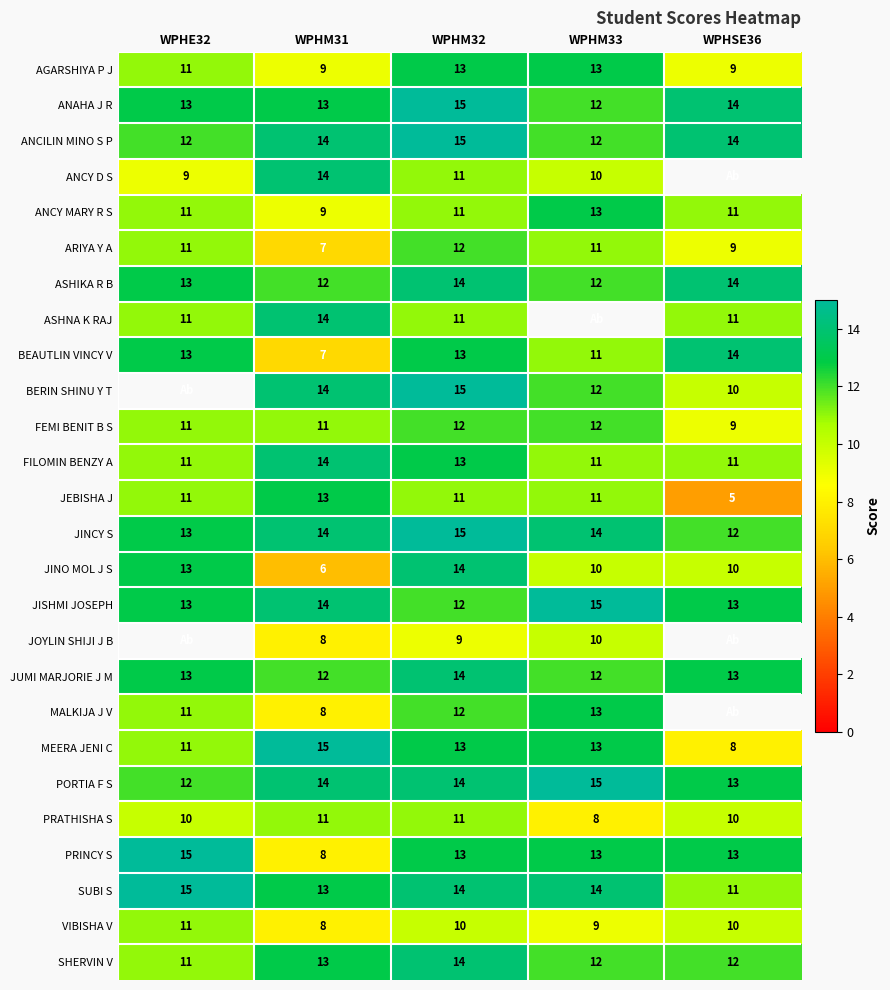

Count the ANAHA J R values in the range 13 to 14.

3